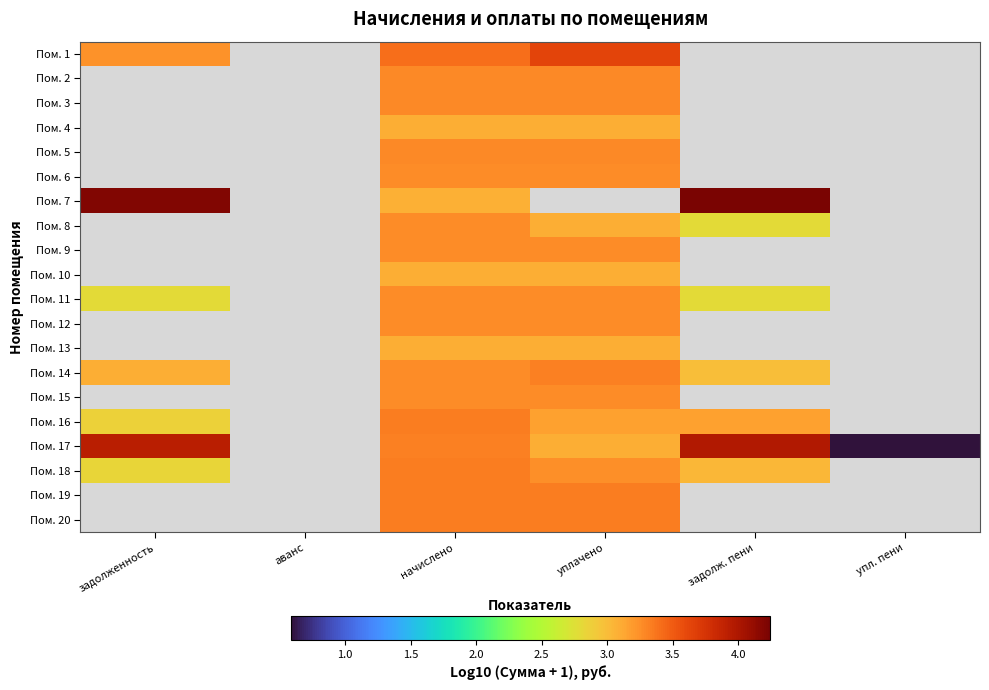

What is the maximum value shown in the chart?

4.2